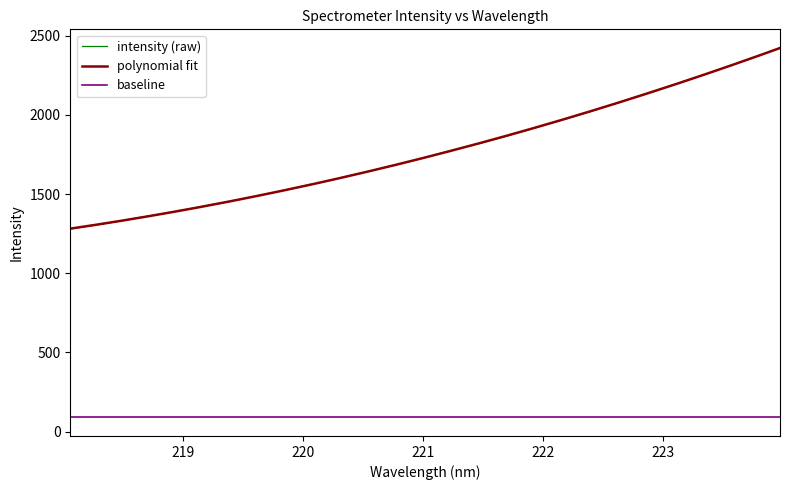

What is the sum of all values?

56777.5